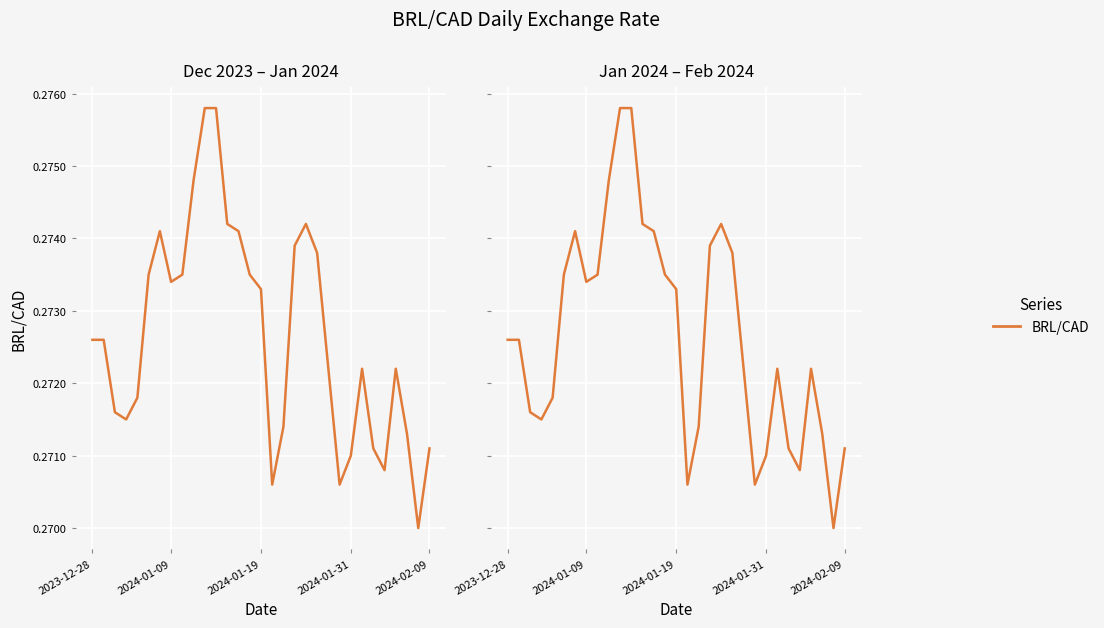

What is the average value?

0.3